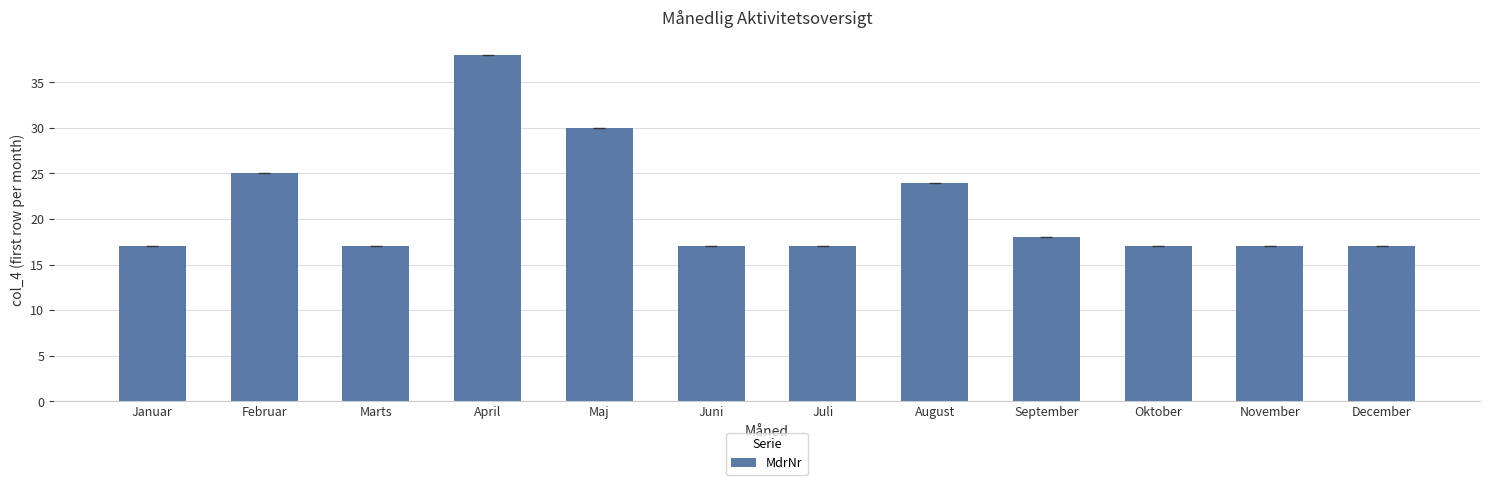

How many bars are there in total?

12